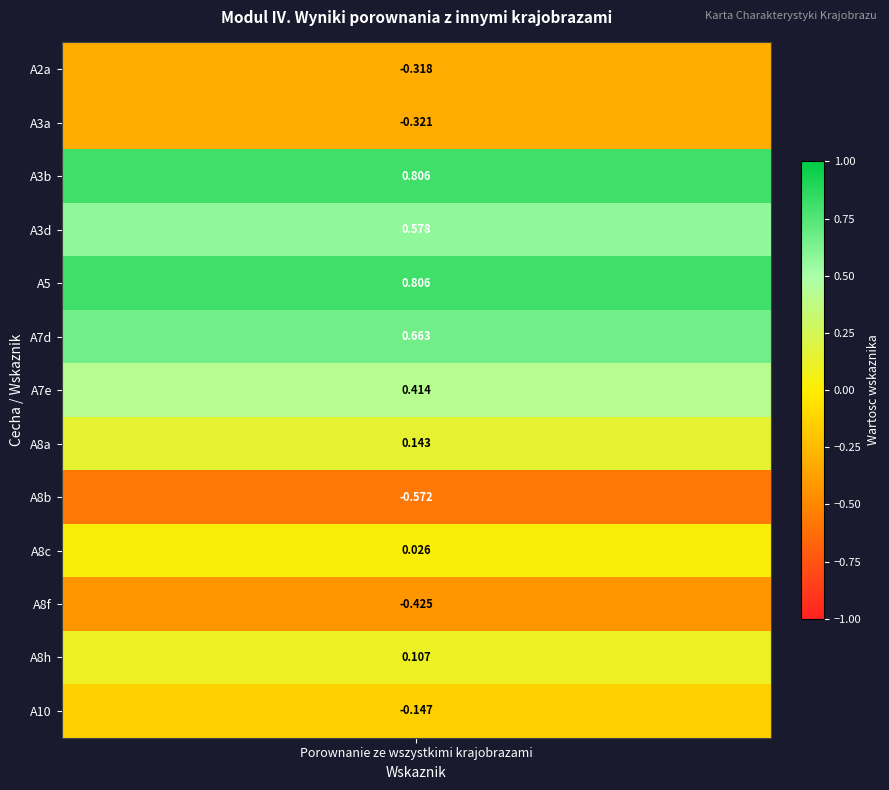

What is the greatest value displayed?

0.8